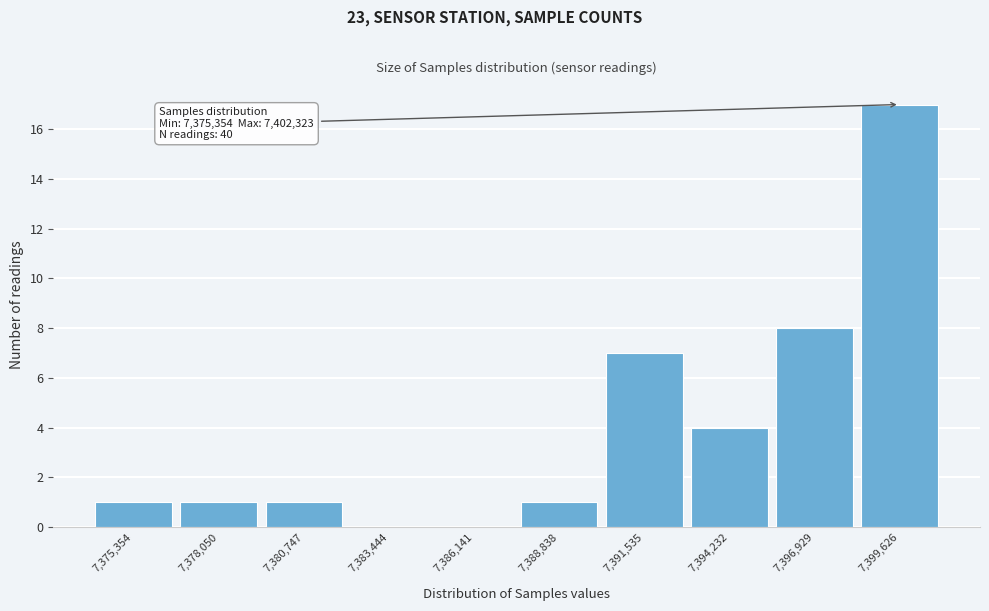

Reading left to right, extract all data points from this chart.

7,375,354=1	7,378,050=1	7,380,747=1	7,383,444=0	7,386,141=0	7,388,838=1	7,391,535=7	7,394,232=4	7,396,929=8	7,399,626=17